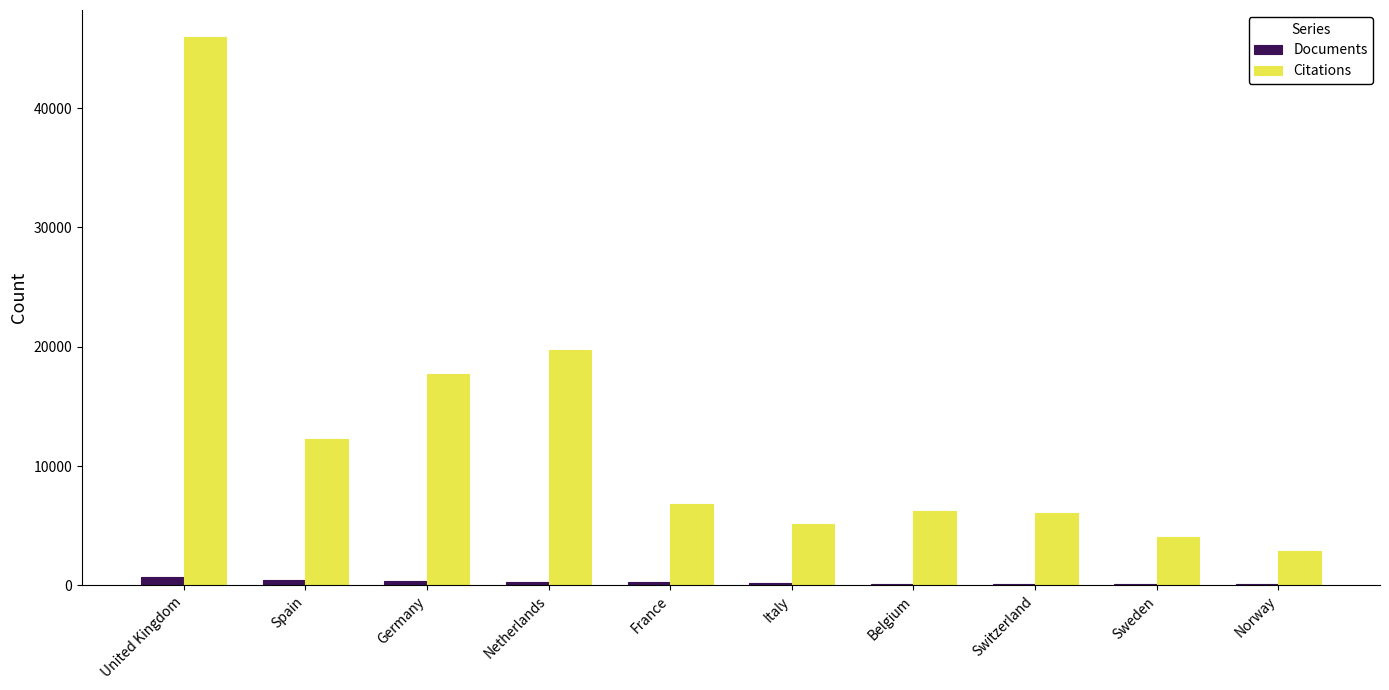

At which category does the chart reach its peak across all series?

United Kingdom